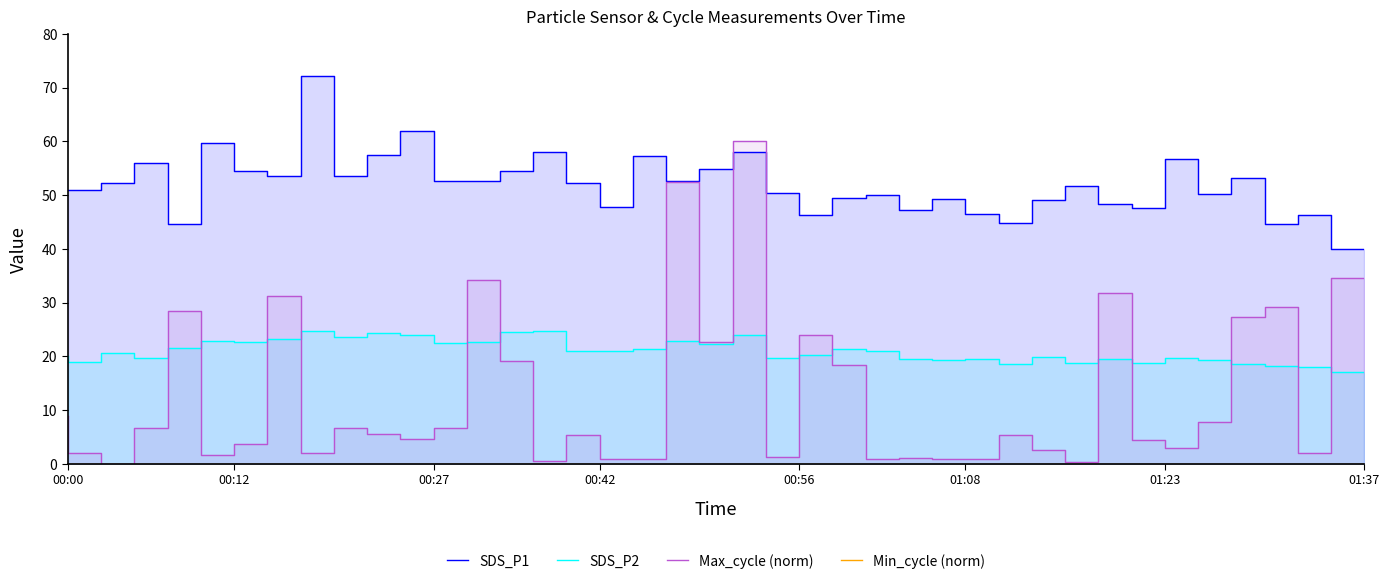

Between 18 and 19, which series saw the biggest shift?

Max_cycle (norm)